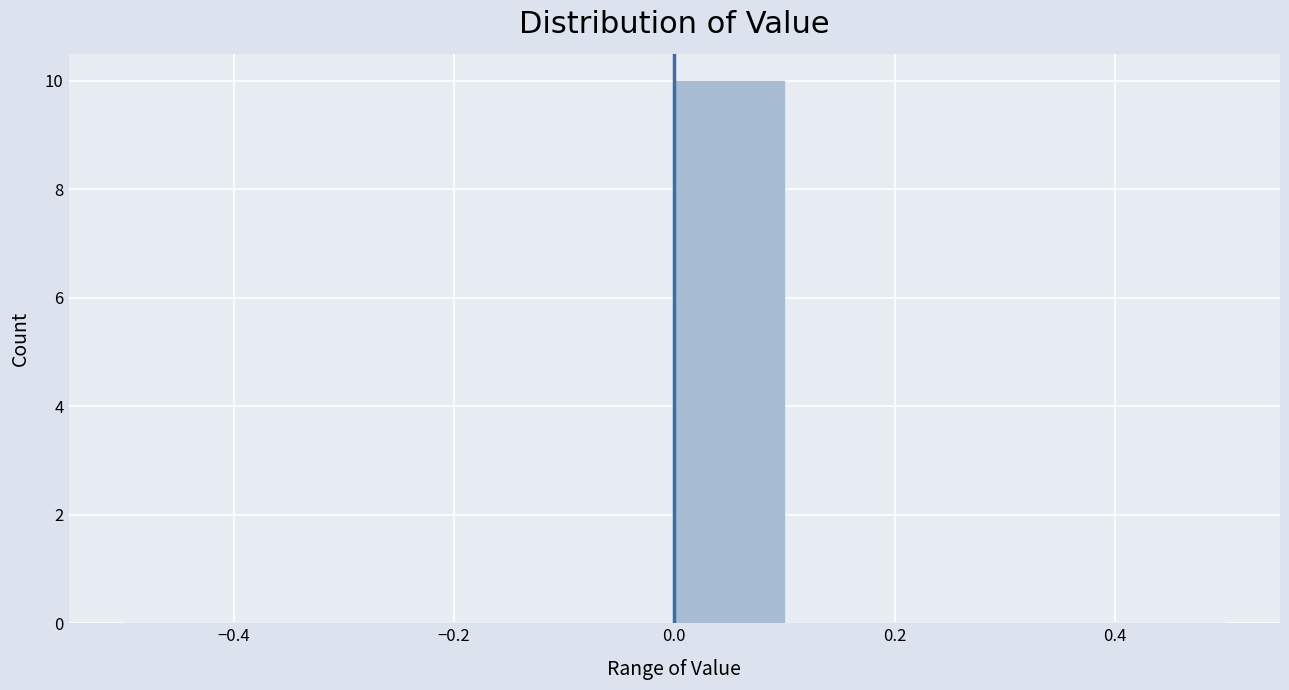

How tall is the bar that spans 0.0 to 0.1 on the x-axis? The values are not printed on the chart, so give them approximately, as read against the axis.

10